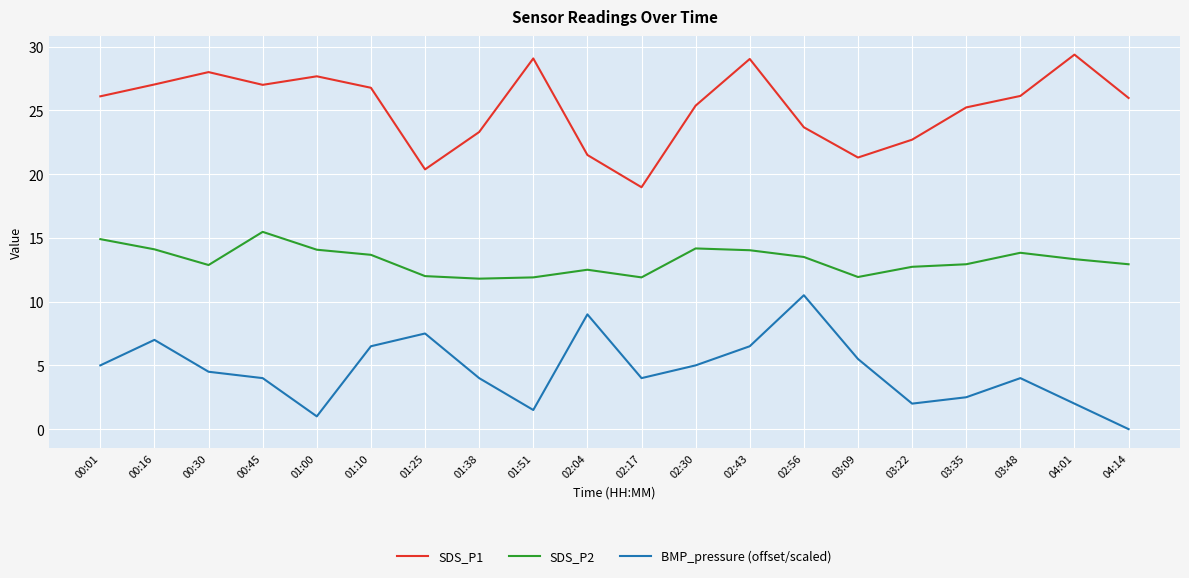

True or false: SDS_P2 and BMP_pressure (offset/scaled) cross at least once.

False